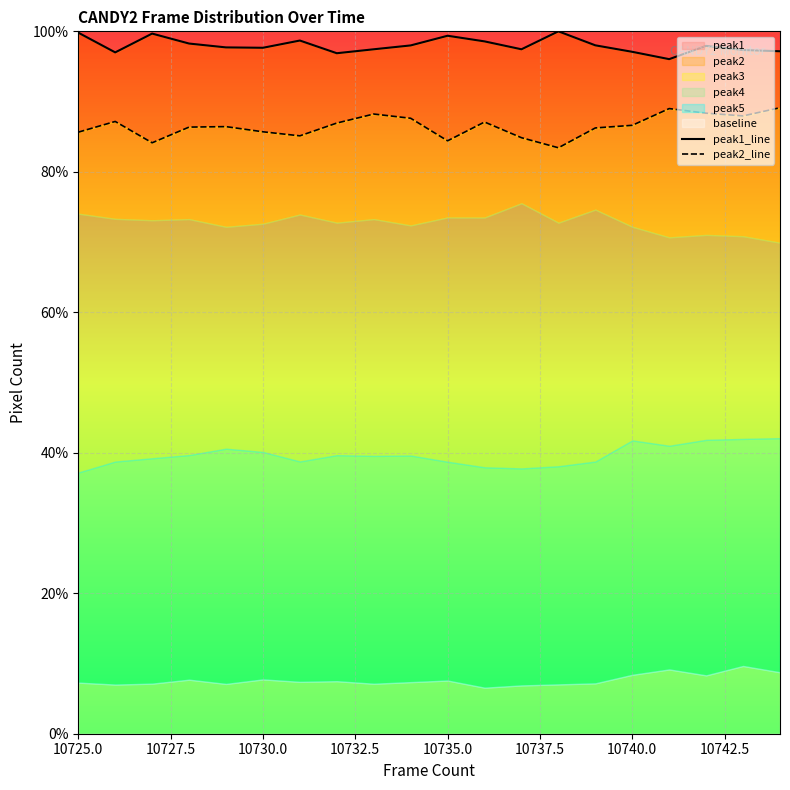

What is the maximum value for peak1?

100.0